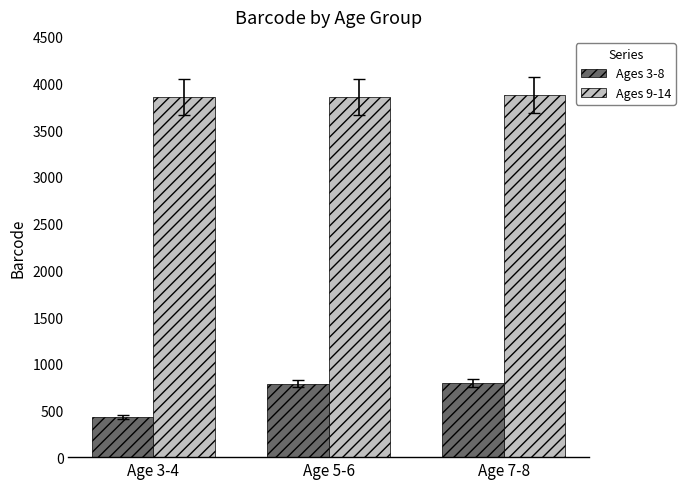

What is the lowest value of the Ages 3-8 series?

426